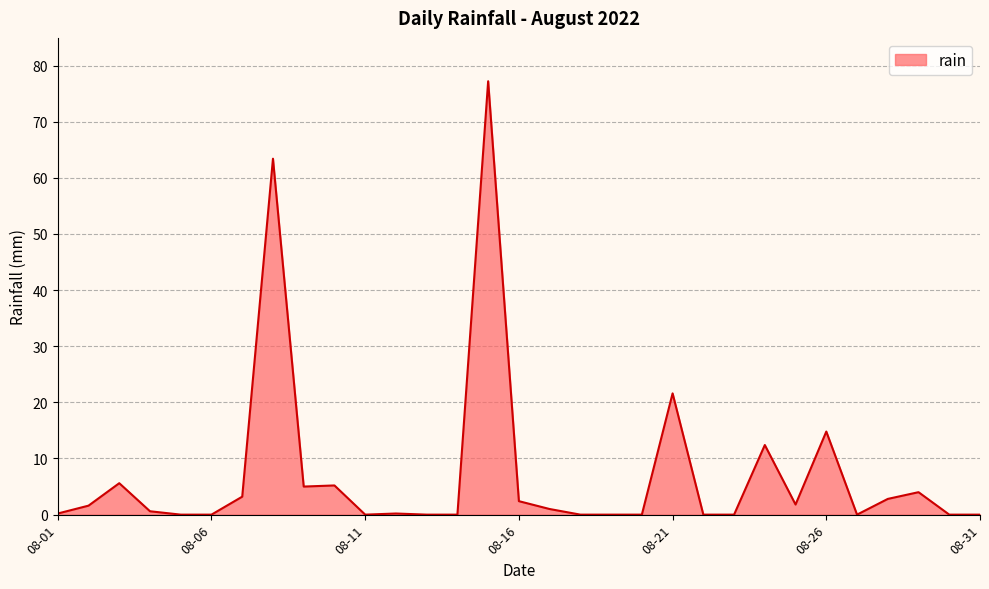

What is the sum of all values?

223.0